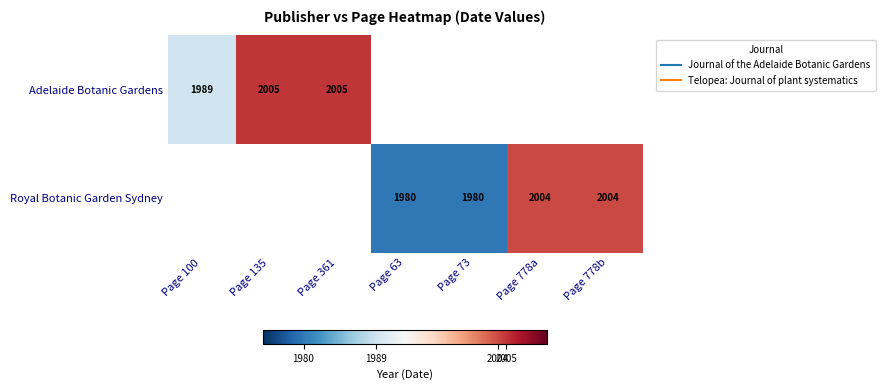

Which label corresponds to the largest value in the chart?

Page 135